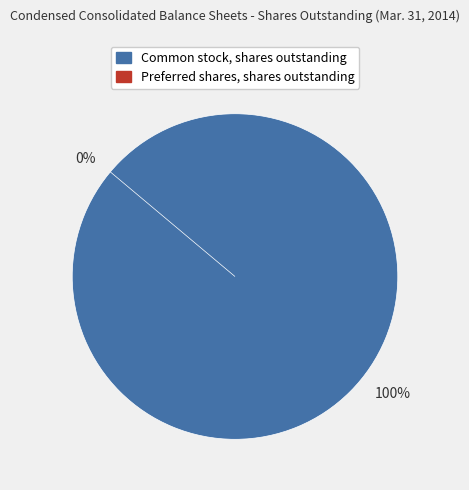

To the nearest percent, what is the combined percentage of Preferred shares, shares outstanding and Common stock, shares outstanding?

100%